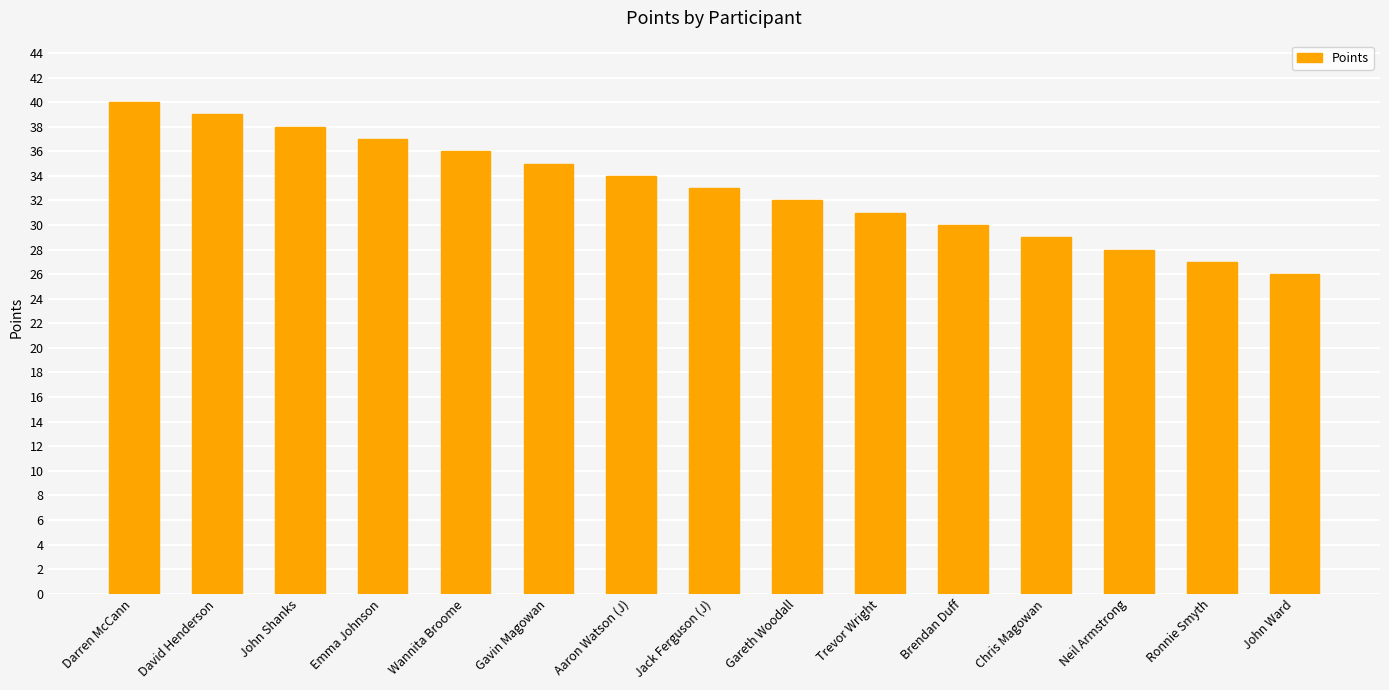

Approximately how many times larger is the value at David Henderson compared to Emma Johnson?

1.1